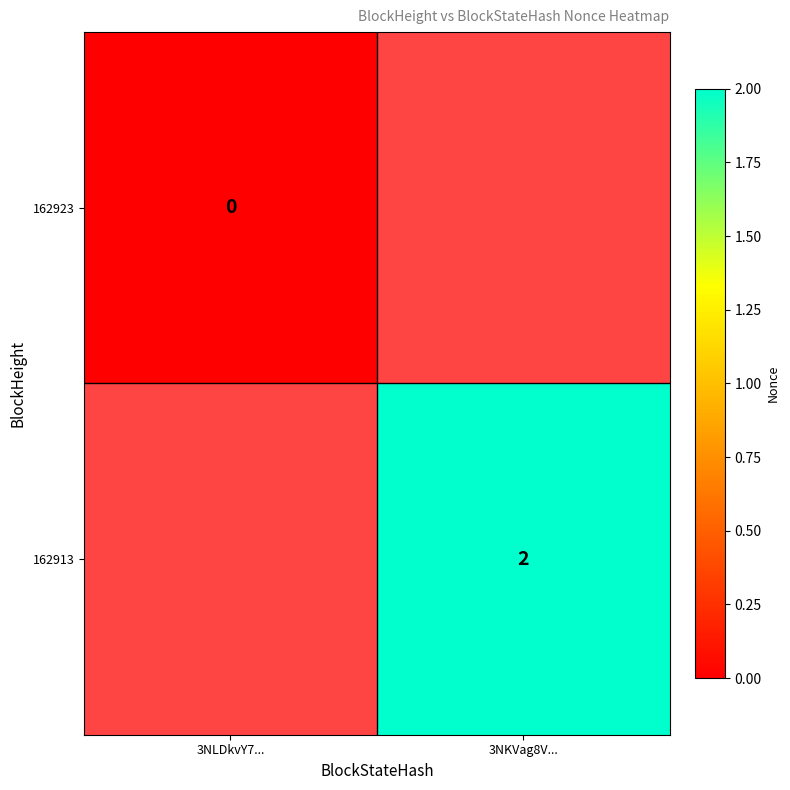

At how many categories does at least one series exceed 1?

1